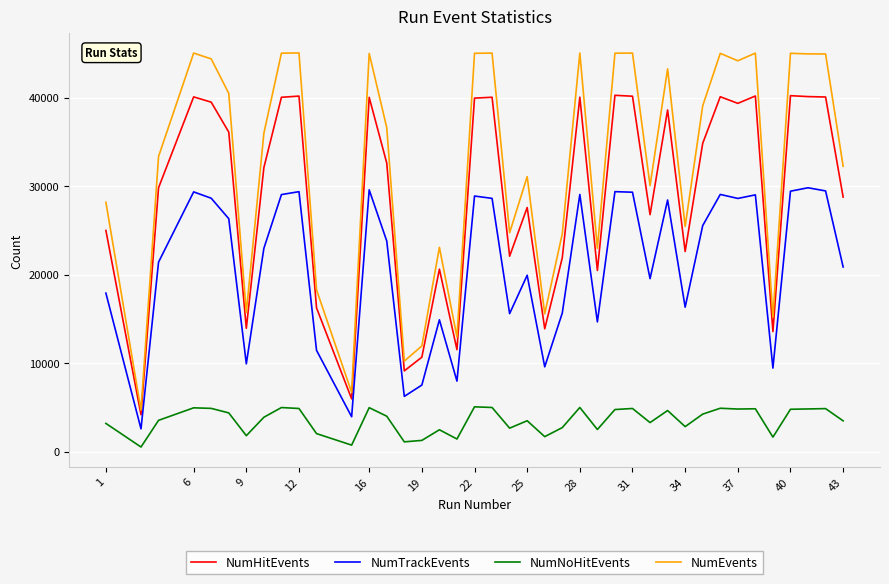

What is the difference between the maximum and second lowest values in the NumTrackEvents series?

25873